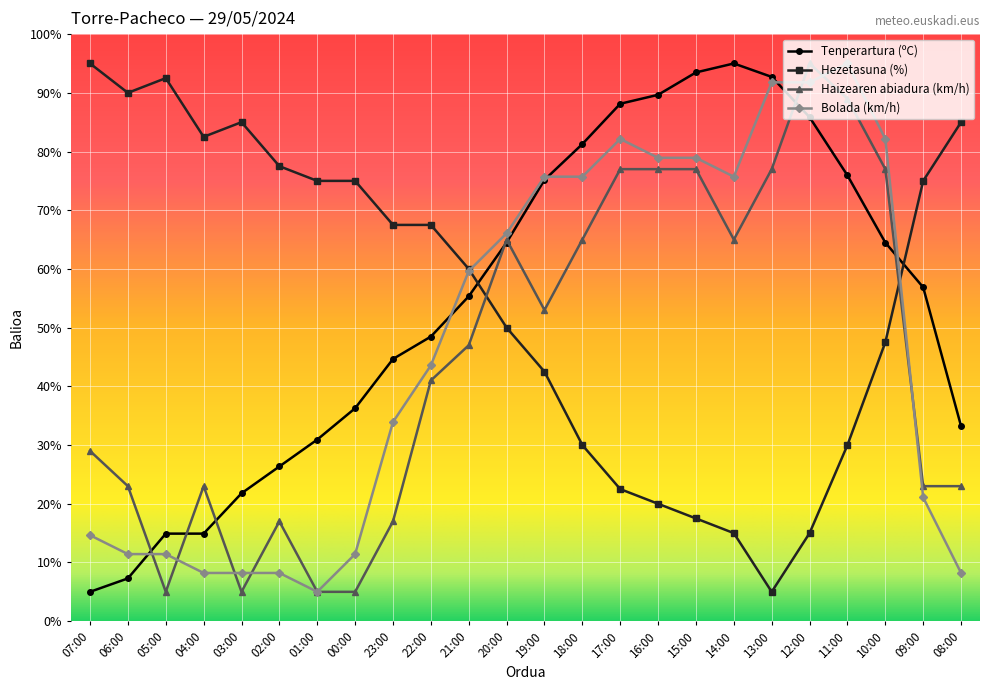

What is the minimum value shown in the chart?

5.0